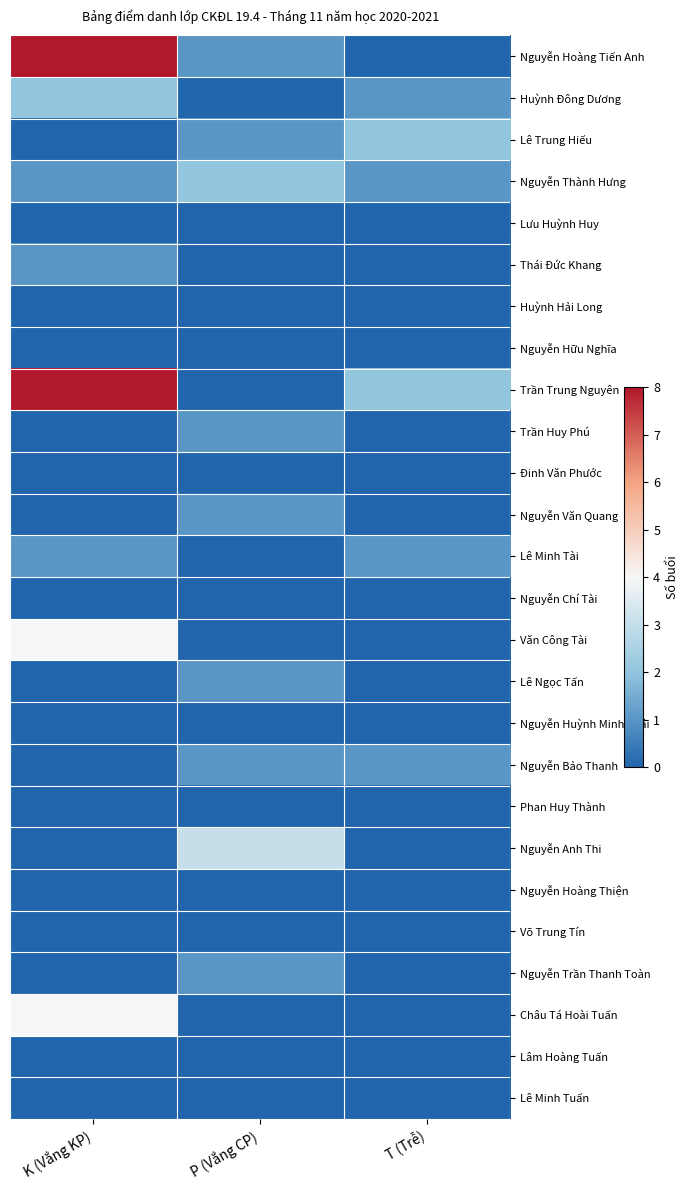

Reading left to right, what are all the values shown in this chart?

Nguyễn Hoàng Tiến Anh: K (Vắng KP)=8	P (Vắng CP)=1	T (Trễ)=0
Huỳnh Đông Dương: K (Vắng KP)=2	P (Vắng CP)=0	T (Trễ)=1
Lê Trung Hiếu: K (Vắng KP)=0	P (Vắng CP)=1	T (Trễ)=2
Nguyễn Thành Hưng: K (Vắng KP)=1	P (Vắng CP)=2	T (Trễ)=1
Lưu Huỳnh Huy: K (Vắng KP)=0	P (Vắng CP)=0	T (Trễ)=0
Thái Đức Khang: K (Vắng KP)=1	P (Vắng CP)=0	T (Trễ)=0
Huỳnh Hải Long: K (Vắng KP)=0	P (Vắng CP)=0	T (Trễ)=0
Nguyễn Hữu Nghĩa: K (Vắng KP)=0	P (Vắng CP)=0	T (Trễ)=0
Trần Trung Nguyên: K (Vắng KP)=8	P (Vắng CP)=0	T (Trễ)=2
Trần Huy Phú: K (Vắng KP)=0	P (Vắng CP)=1	T (Trễ)=0
Đinh Văn Phước: K (Vắng KP)=0	P (Vắng CP)=0	T (Trễ)=0
Nguyễn Văn Quang: K (Vắng KP)=0	P (Vắng CP)=1	T (Trễ)=0
Lê Minh Tài: K (Vắng KP)=1	P (Vắng CP)=0	T (Trễ)=1
Nguyễn Chí Tài: K (Vắng KP)=0	P (Vắng CP)=0	T (Trễ)=0
Văn Công Tài: K (Vắng KP)=4	P (Vắng CP)=0	T (Trễ)=0
Lê Ngọc Tấn: K (Vắng KP)=0	P (Vắng CP)=1	T (Trễ)=0
Nguyễn Huỳnh Minh Thái: K (Vắng KP)=0	P (Vắng CP)=0	T (Trễ)=0
Nguyễn Bảo Thanh: K (Vắng KP)=0	P (Vắng CP)=1	T (Trễ)=1
Phan Huy Thành: K (Vắng KP)=0	P (Vắng CP)=0	T (Trễ)=0
Nguyễn Anh Thi: K (Vắng KP)=0	P (Vắng CP)=3	T (Trễ)=0
Nguyễn Hoàng Thiện: K (Vắng KP)=0	P (Vắng CP)=0	T (Trễ)=0
Võ Trung Tín: K (Vắng KP)=0	P (Vắng CP)=0	T (Trễ)=0
Nguyễn Trần Thanh Toàn: K (Vắng KP)=0	P (Vắng CP)=1	T (Trễ)=0
Châu Tá Hoài Tuấn: K (Vắng KP)=4	P (Vắng CP)=0	T (Trễ)=0
Lâm Hoàng Tuấn: K (Vắng KP)=0	P (Vắng CP)=0	T (Trễ)=0
Lê Minh Tuấn: K (Vắng KP)=0	P (Vắng CP)=0	T (Trễ)=0